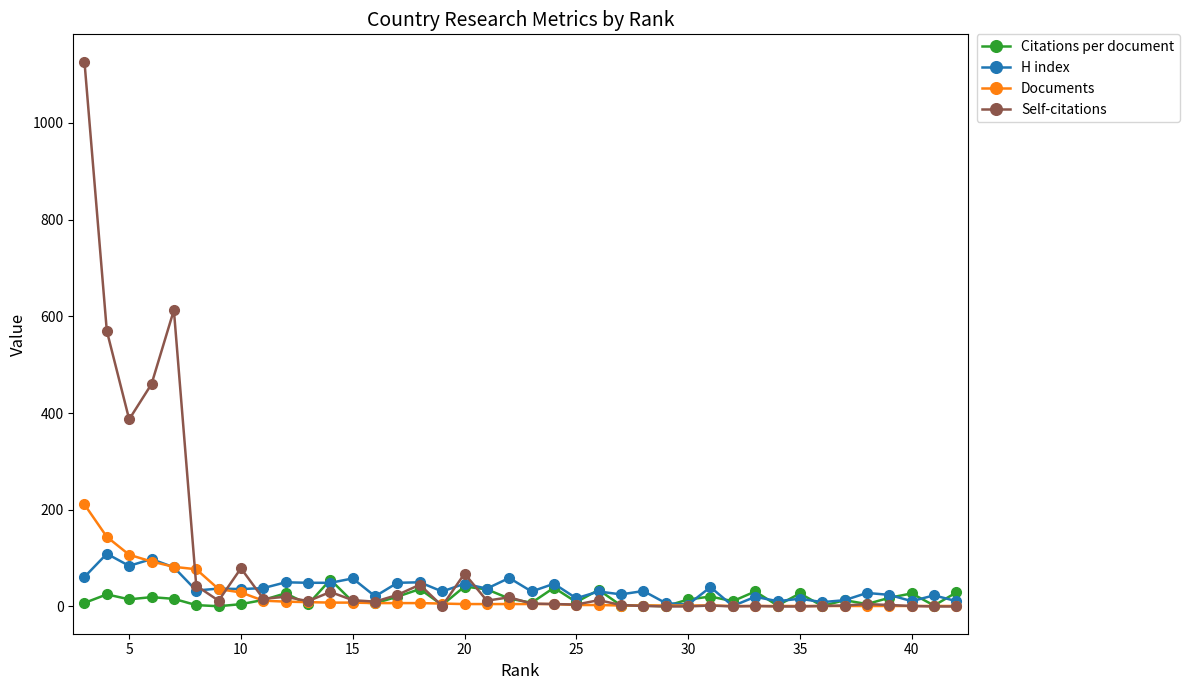

List the series in order of their peak value, highest first.

Self-citations, Documents, H index, Citations per document